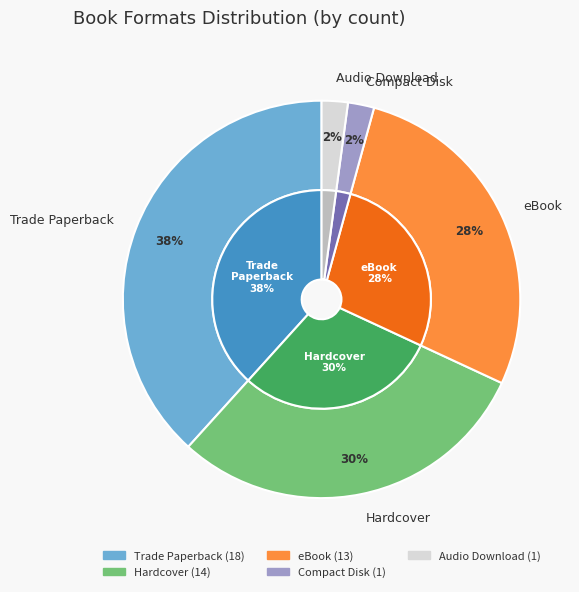

To the nearest percent, what is the difference between the Trade Paperback and Compact Disk slice percentages?

36%